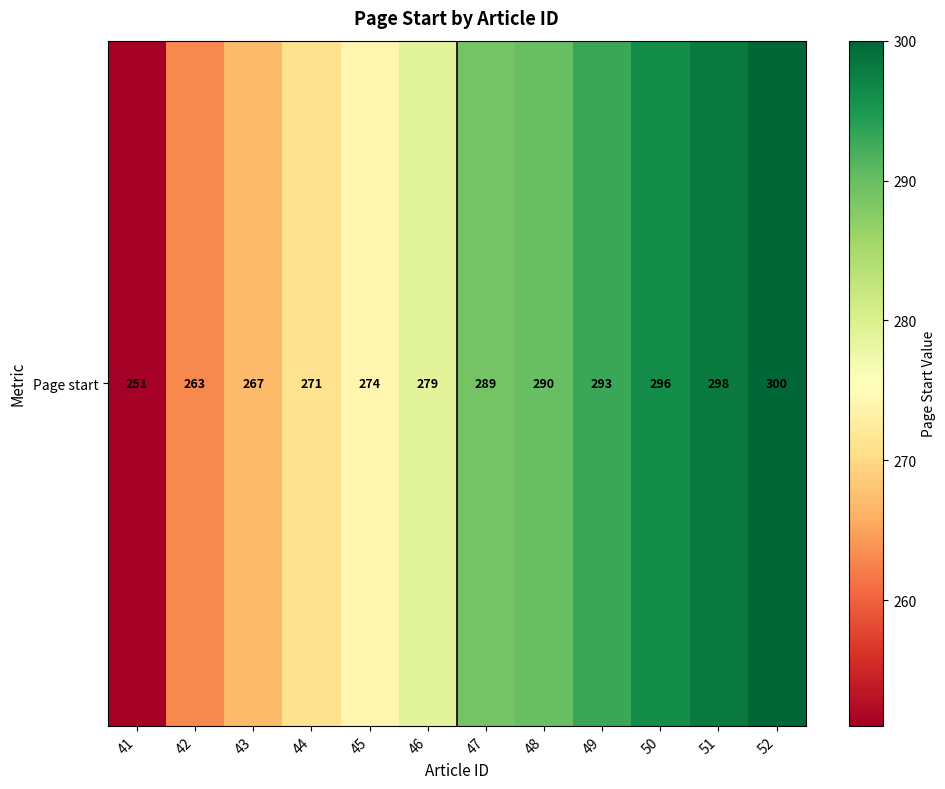

What is the sum of all values?

3371